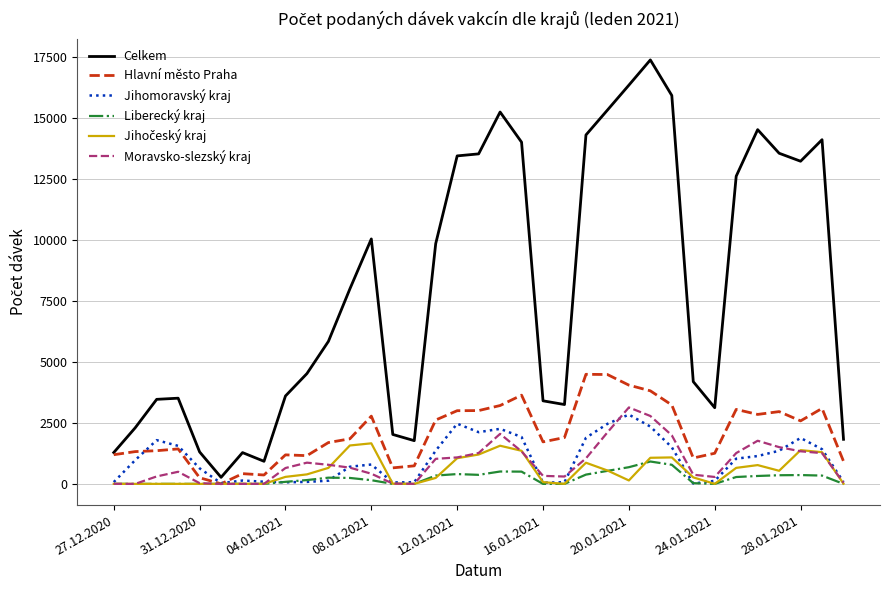

How many lines are shown in the chart?

6